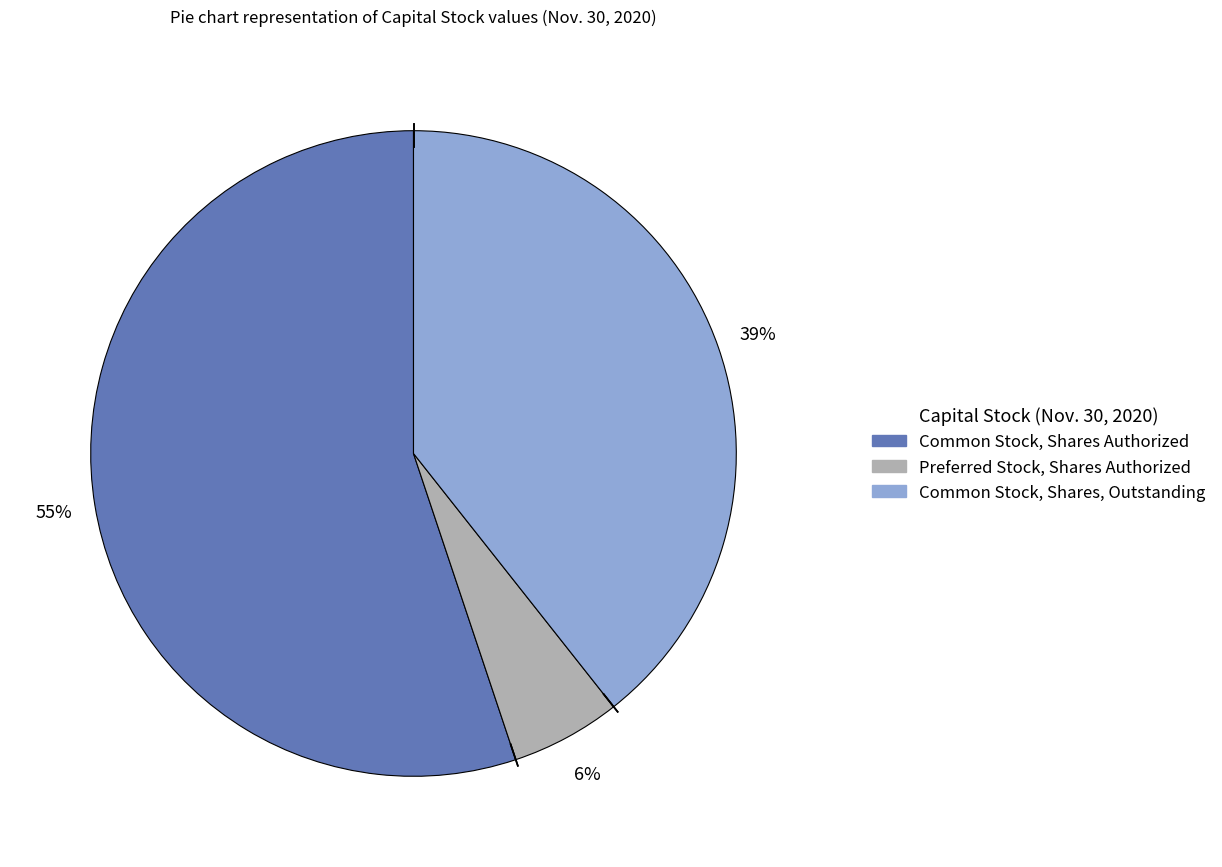

What is the smallest slice in the pie chart?

Preferred Stock, Shares Authorized